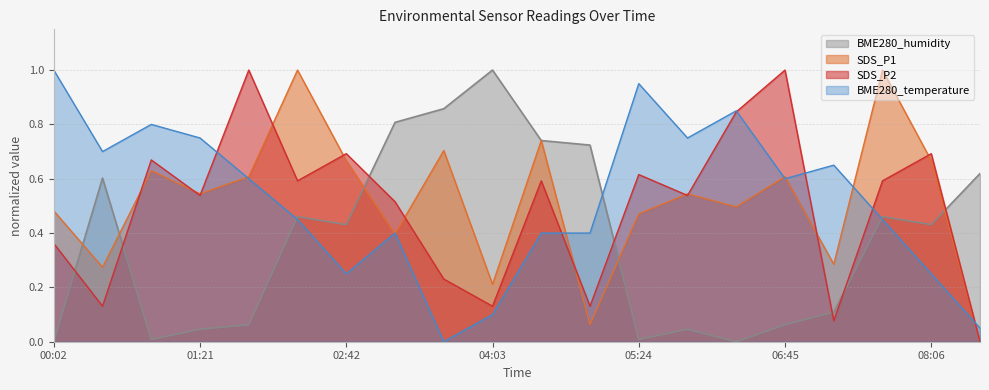

True or false: BME280_temperature has a value of 0.0 at 08:33.

False